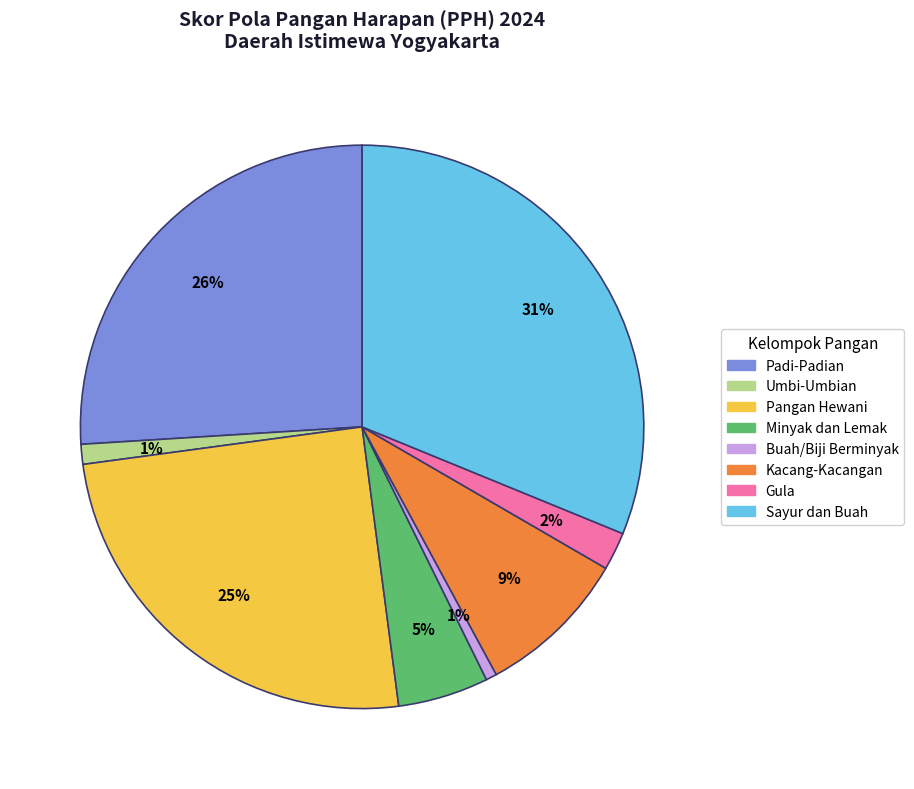

Is there a majority slice in this chart?

No